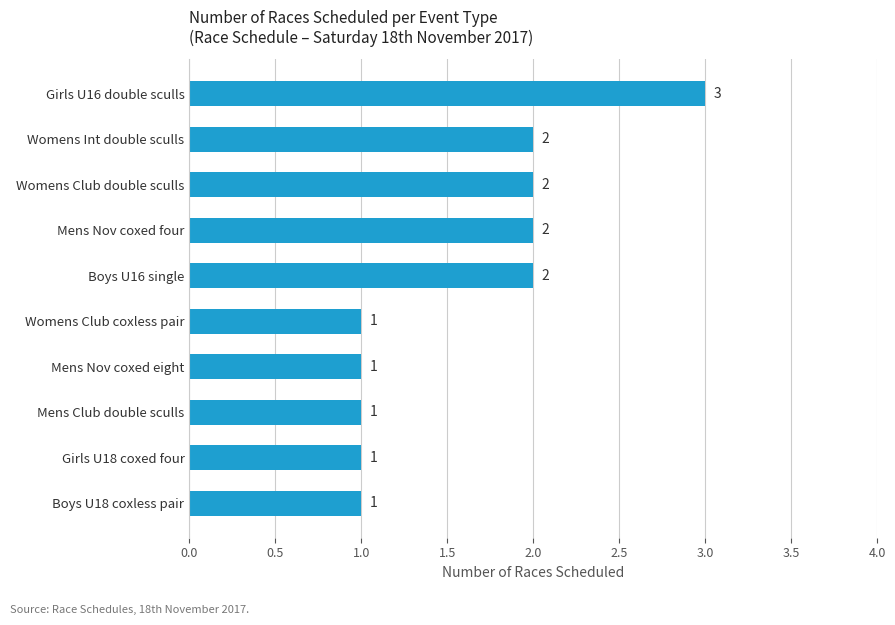

Reading bottom to top, list all the values displayed in this chart.

Boys U18 coxless pair=1	Girls U18 coxed four=1	Mens Club double sculls=1	Mens Nov coxed eight=1	Womens Club coxless pair=1	Boys U16 single=2	Mens Nov coxed four=2	Womens Club double sculls=2	Womens Int double sculls=2	Girls U16 double sculls=3